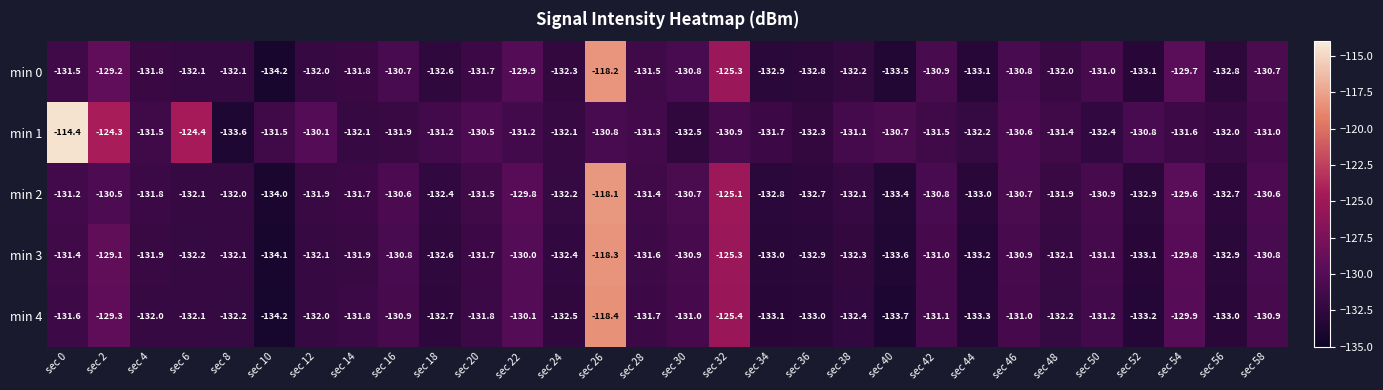

Where does the min 0 series first go above -131?

sec 2